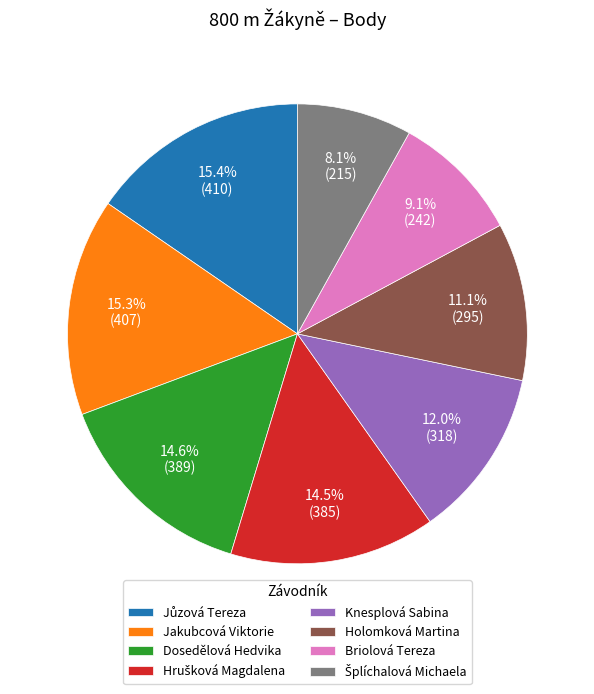

What portion of the pie excludes Knesplová Sabina?

88.0%